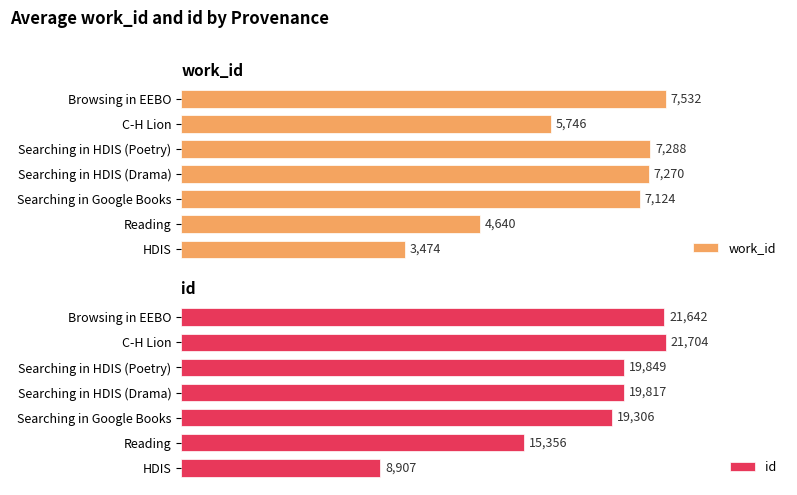

At which label does id reach its peak?

C-H Lion